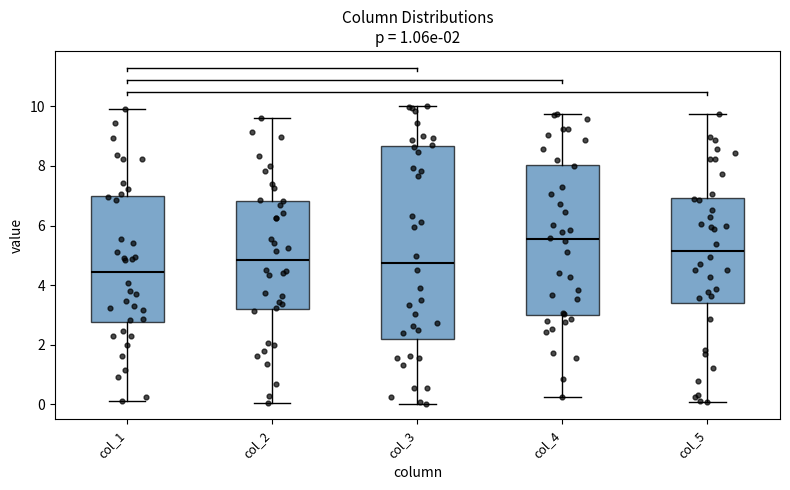

Which box is the tallest, from its lower edge to its upper edge?

col_3